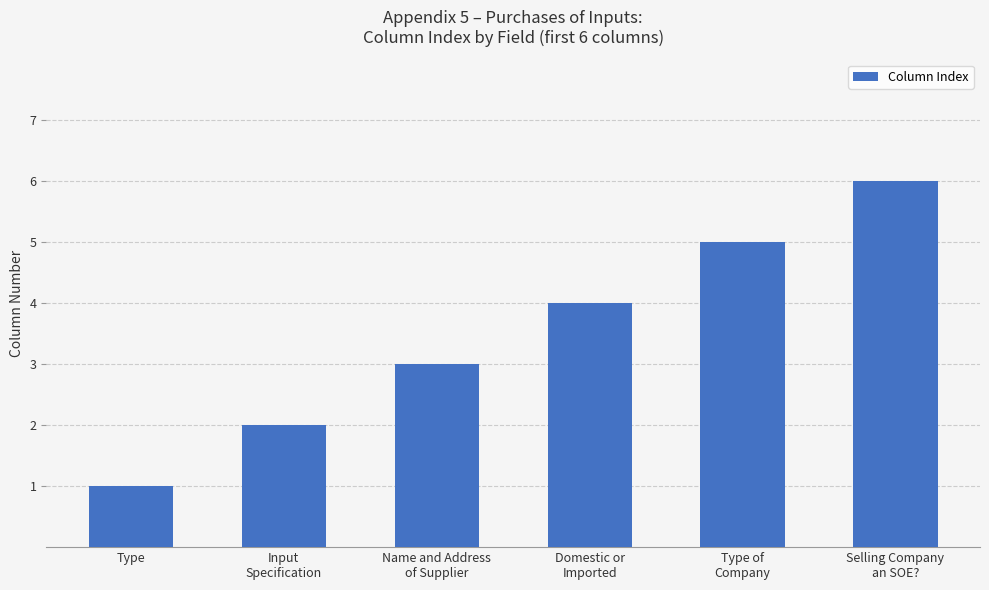

How many values are between 2 and 5?

4